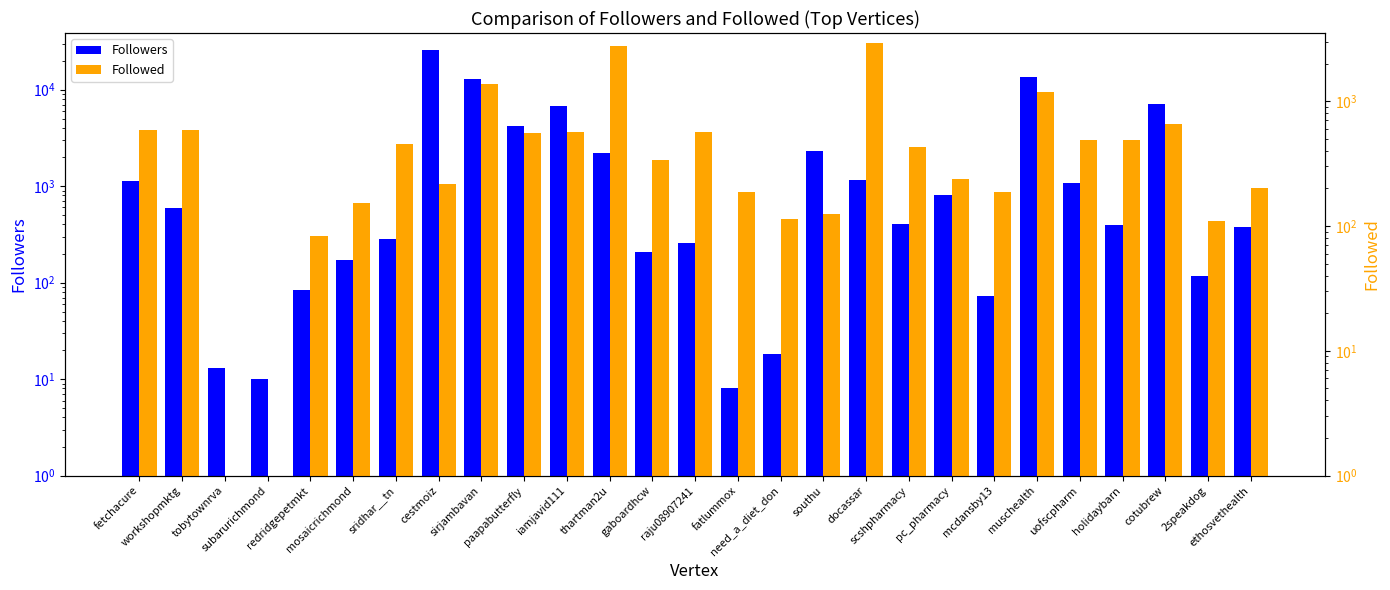

Where does the Followed series first go above 426?

fetchacure